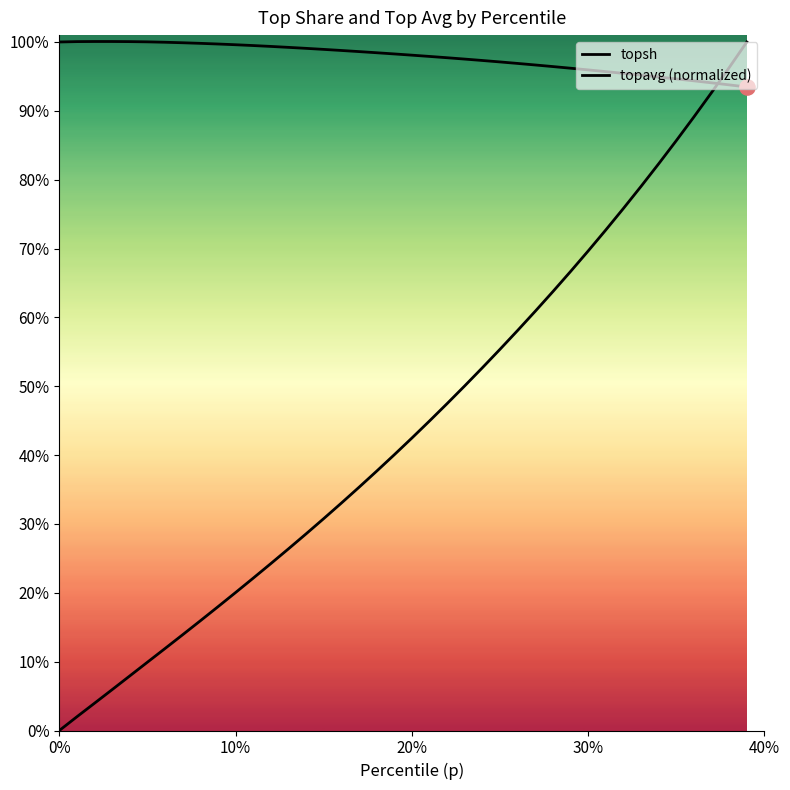

What are all the series names shown in the legend?

topsh, topavg (normalized)